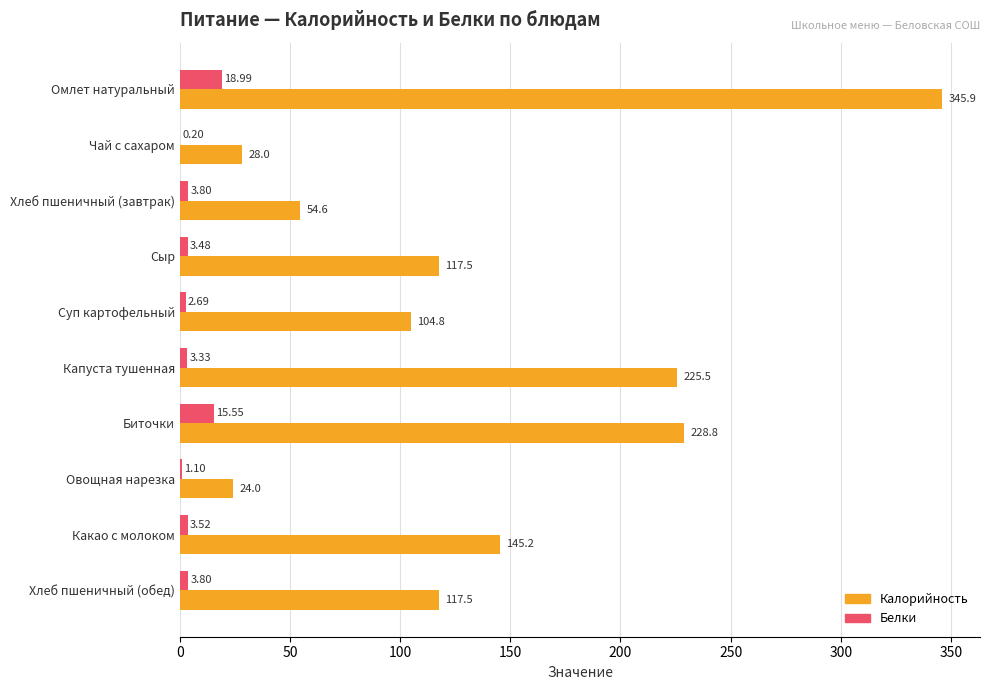

Count the number of data series in this chart.

2